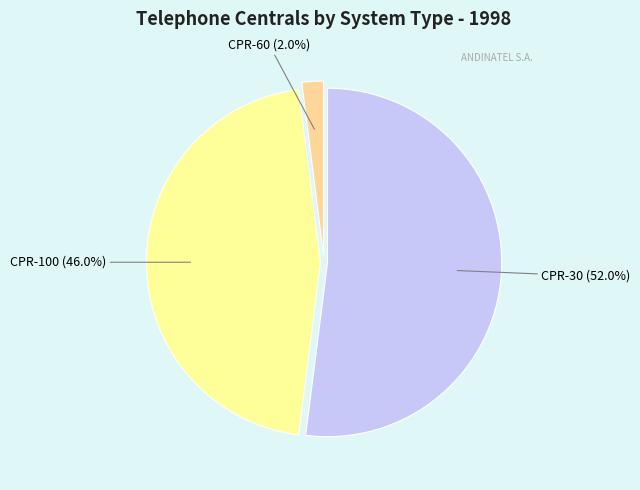

What percentage is the CPR-30 slice, to the nearest percent?

52%